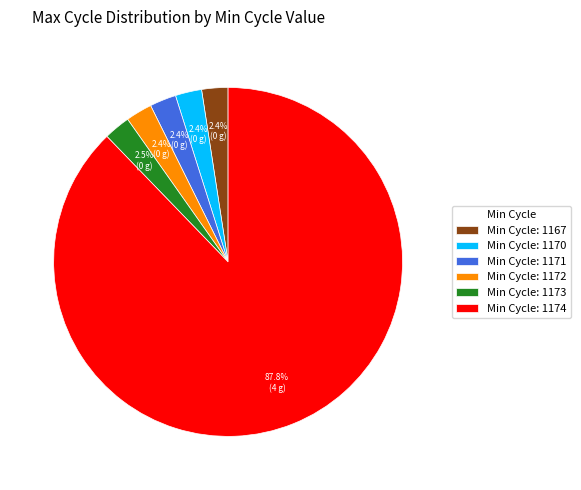

Approximately how many times larger is the value at Min Cycle: 1173 compared to Min Cycle: 1167?

1.0